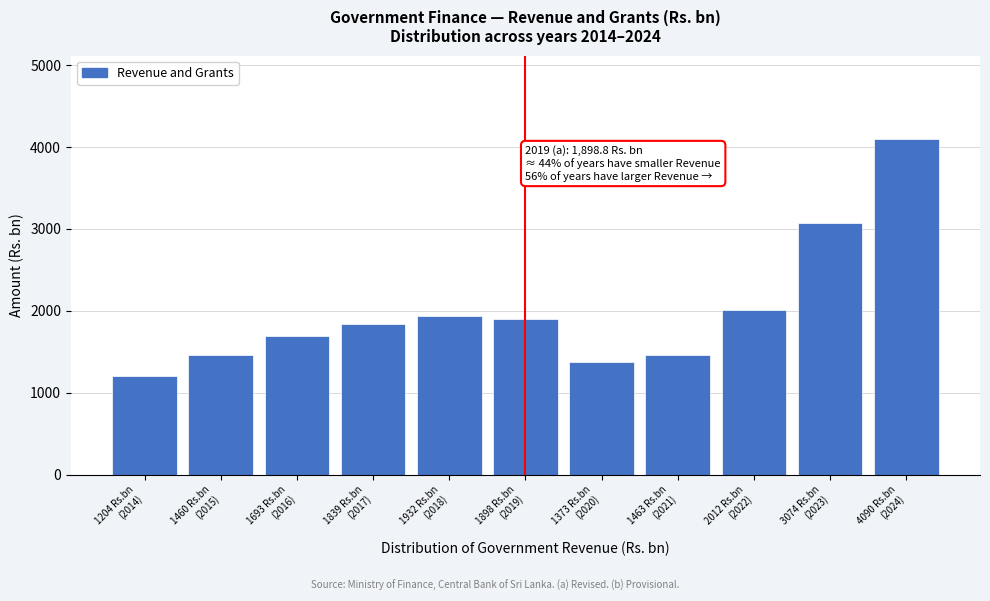

What is the minimum value shown in the chart?

1204.6